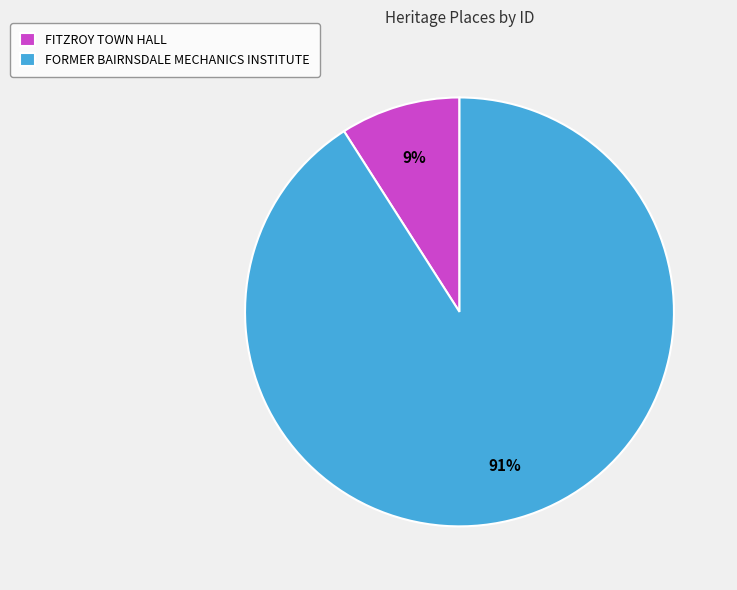

To the nearest percent, what is the difference between the largest and smallest slice percentages?

82%